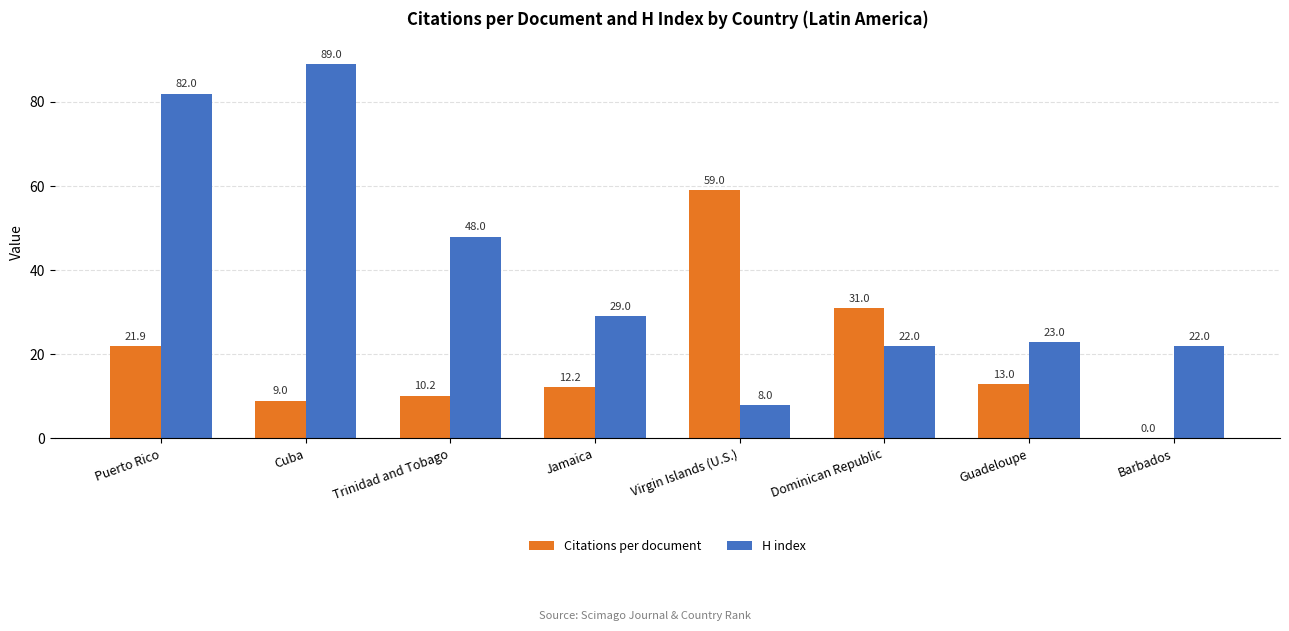

Count the number of categories in the chart.

8